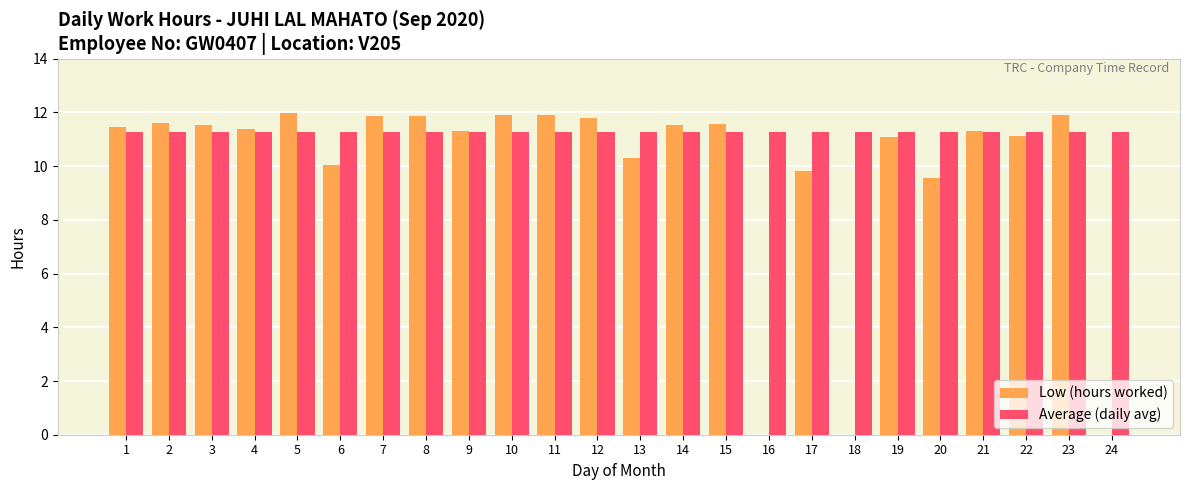

Does the chart contain stacked bars?

No